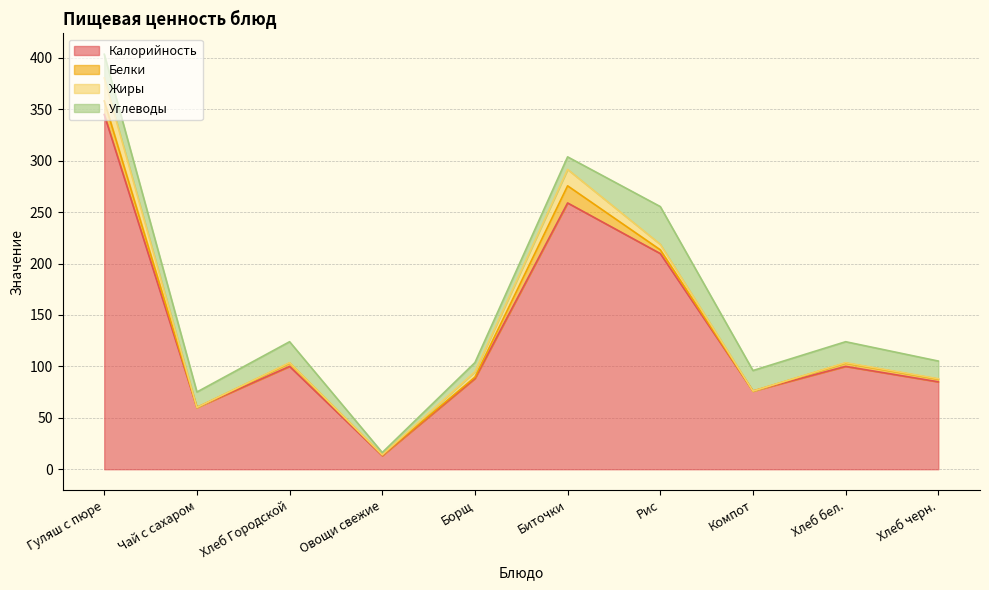

Where do Жиры and Белки first cross each other?

Гуляш с пюре and Чай с сахаром